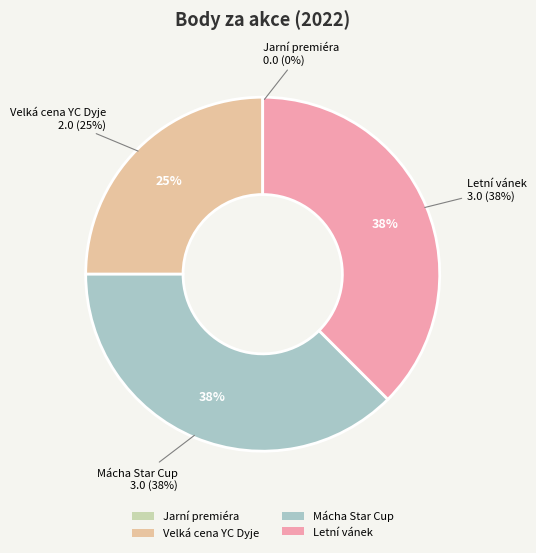

Rank the categories by value from lowest to highest.

Jarní premiéra, Velká cena YC Dyje, Mácha Star Cup, Letní vánek